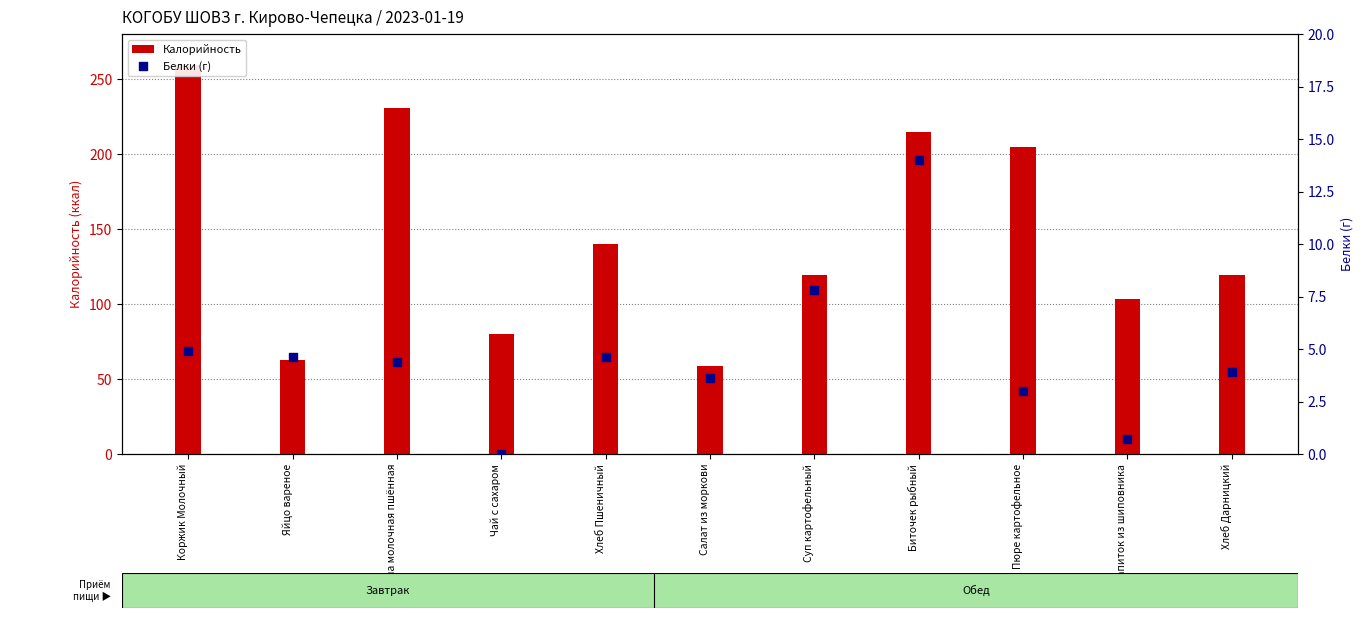

What is the total value across all series at Хлеб Пшеничный?

144.5